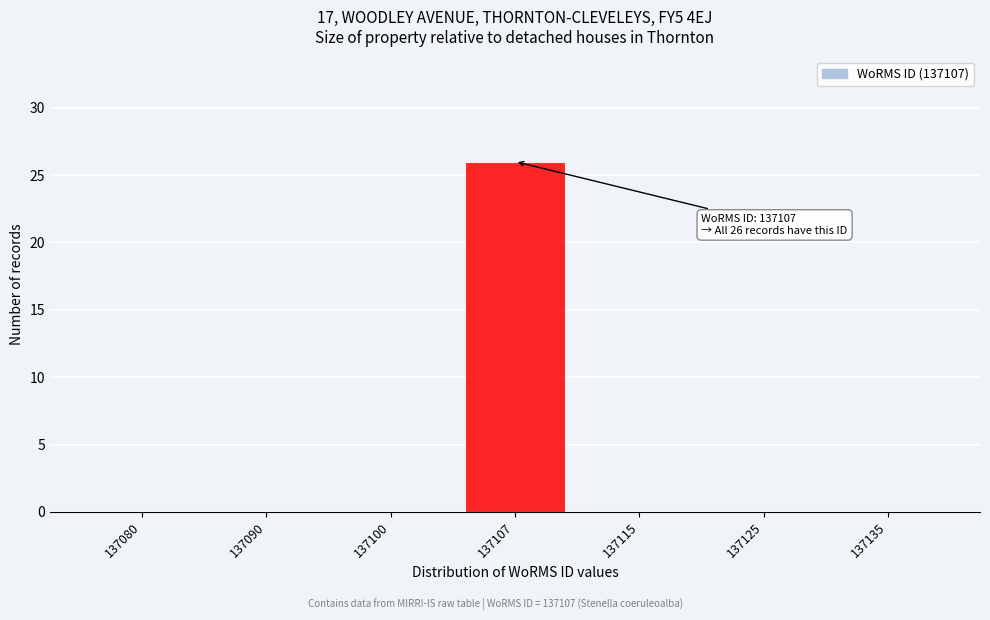

Reading left to right, list all the values displayed in this chart.

137080=0	137090=0	137100=0	137107=26	137115=0	137125=0	137135=0